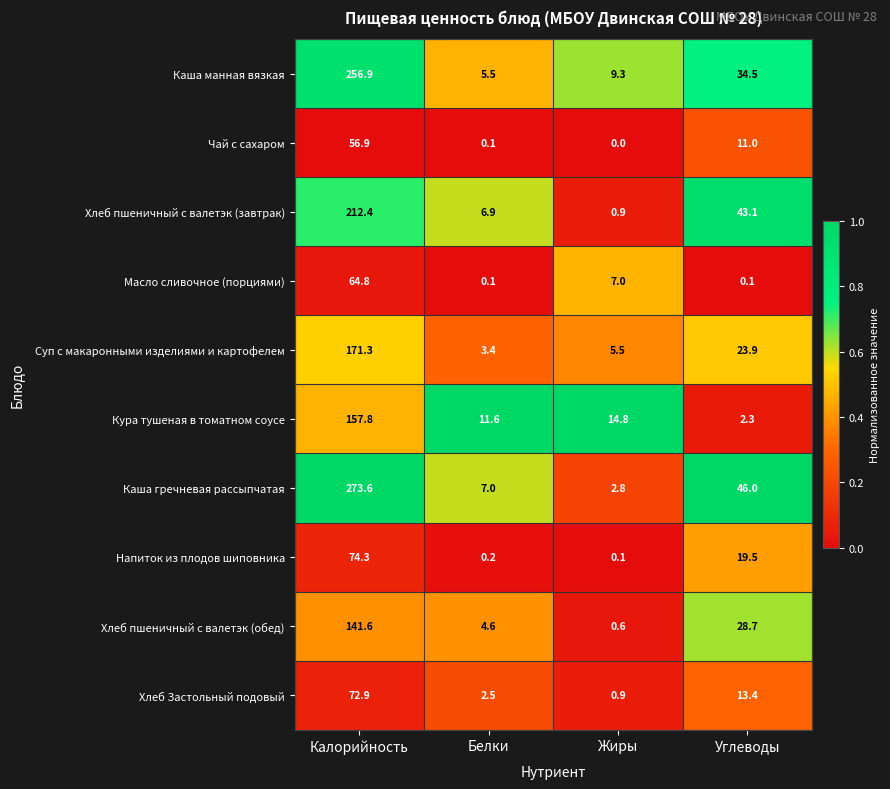

True or false: Каша гречневая рассыпчатая has a value of 2.8 at Жиры.

True